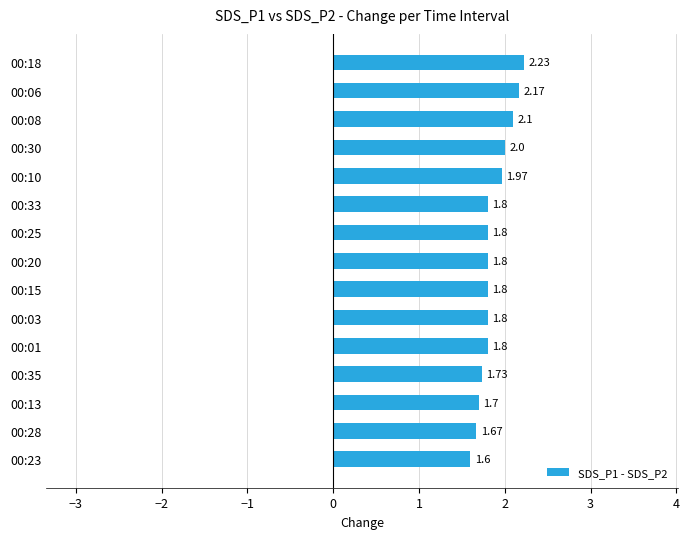

Between 00:30 and 00:25, which is larger?

00:30